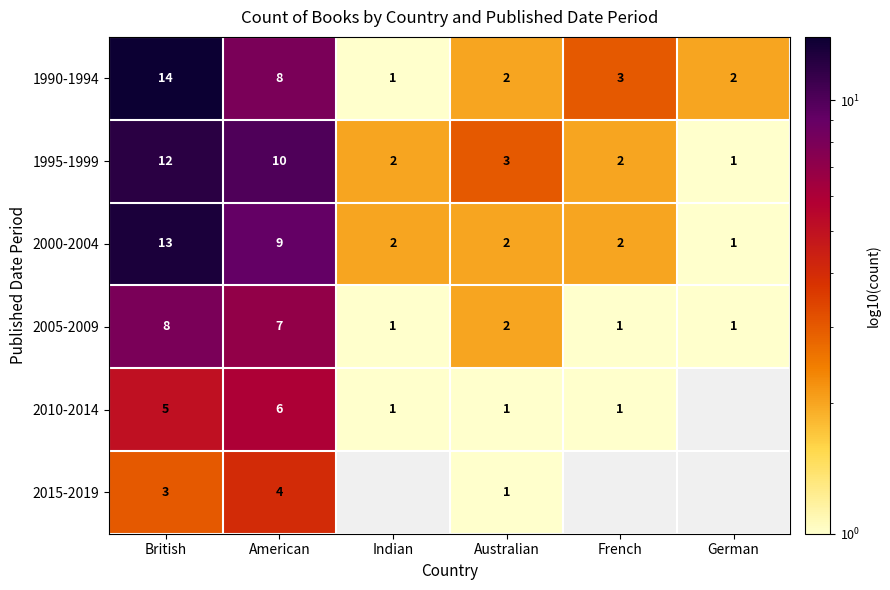

How many distinct data groups are displayed?

6